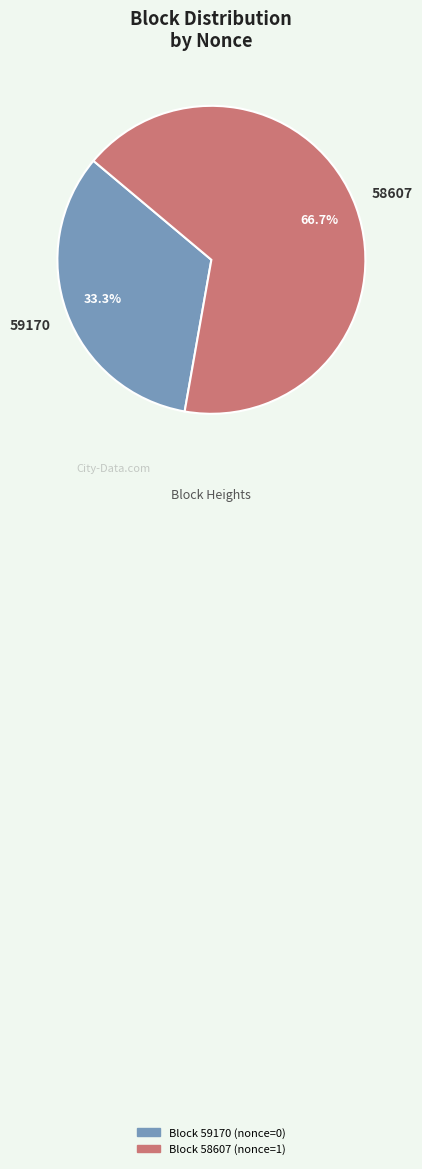

Is there a majority slice in this chart?

Yes